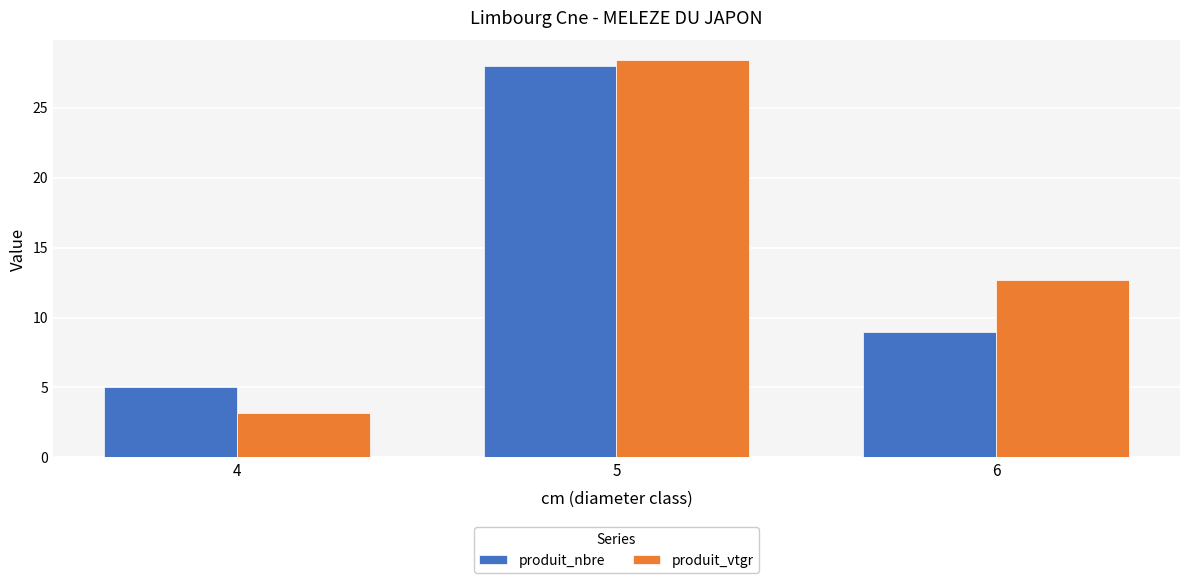

What is the sum of all produit_nbre values?

42.0